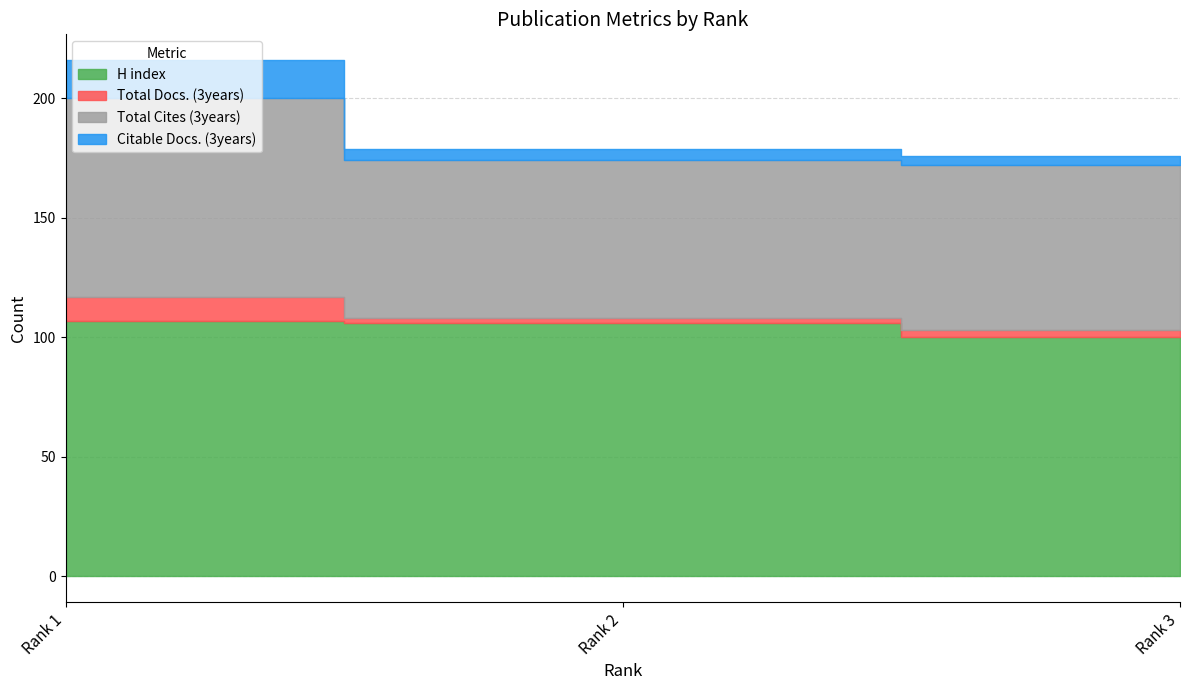

Which series has the widest spread of values?

Total Cites (3years)